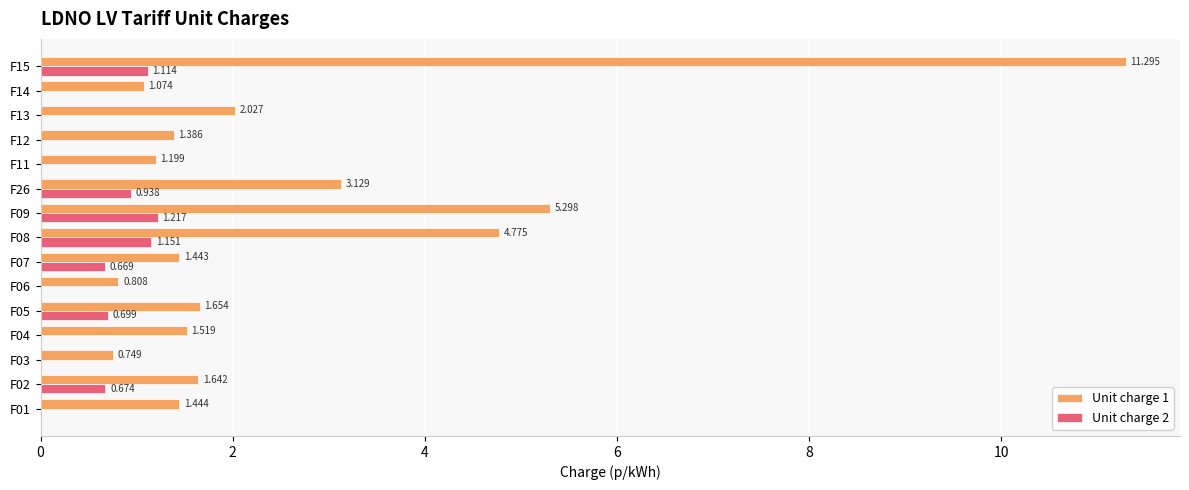

How many data points in Unit charge 1 are above 1?

13